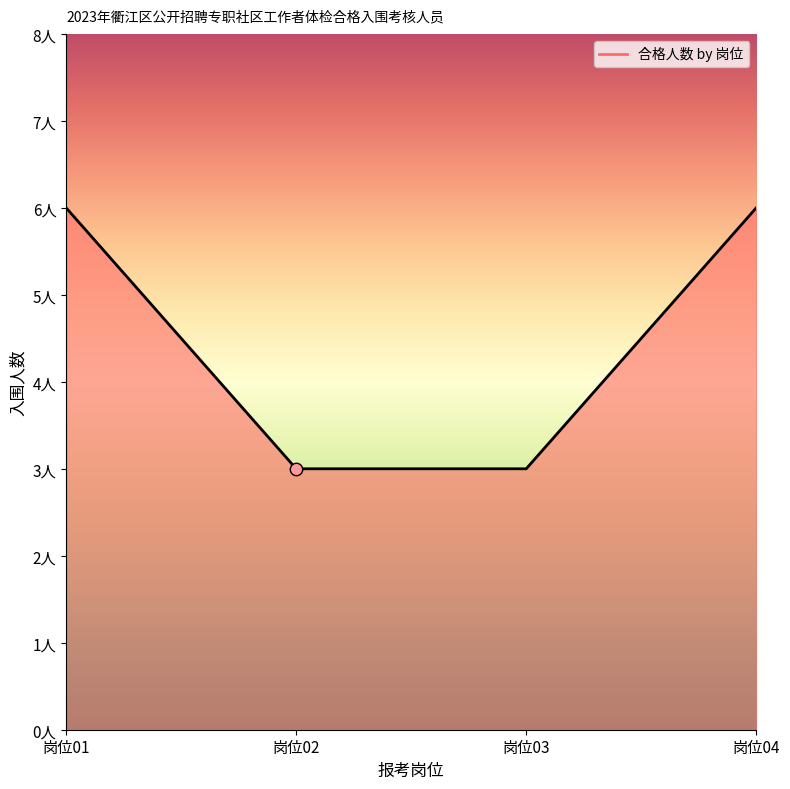

What is the change in value from 岗位01 to 岗位03?

-3